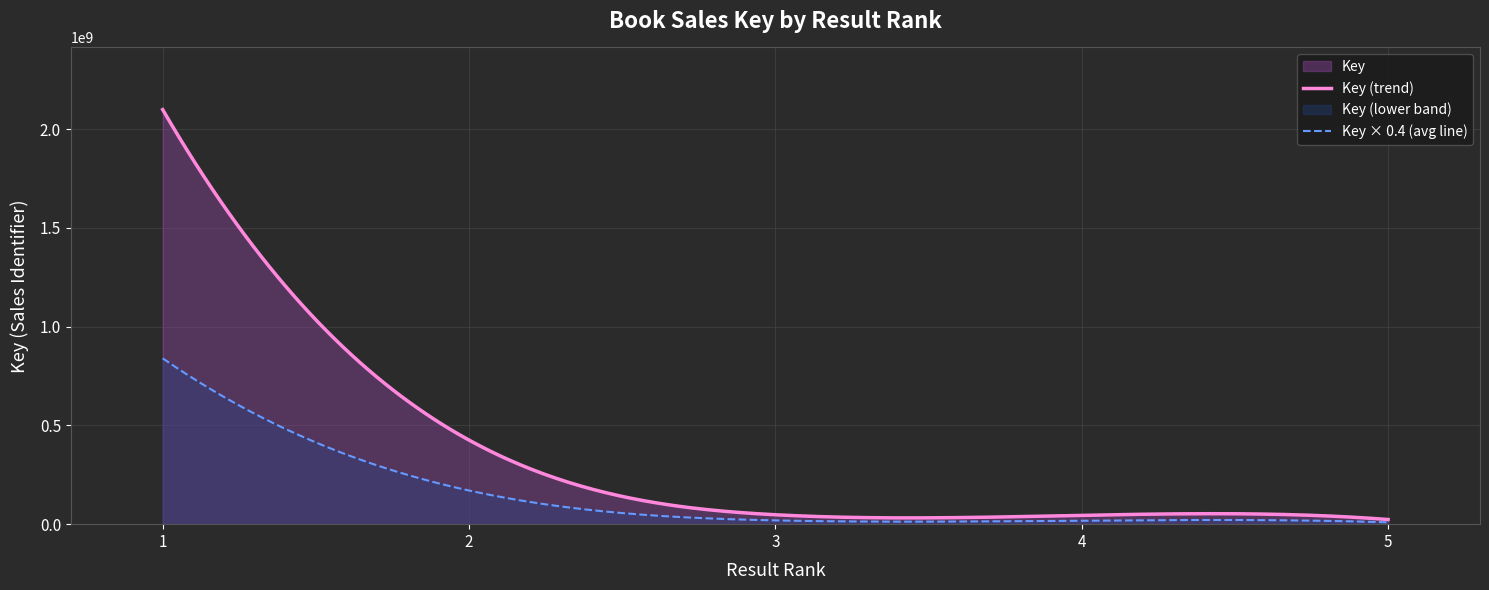

What is the approximate value at 5?

23539486